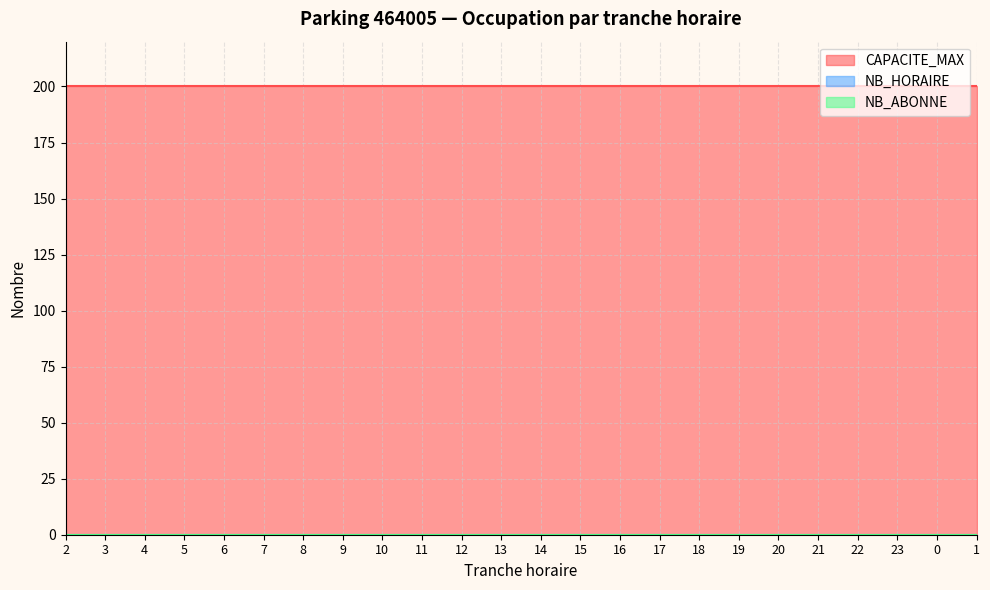

True or false: NB_ABONNE and NB_HORAIRE intersect in this chart.

False